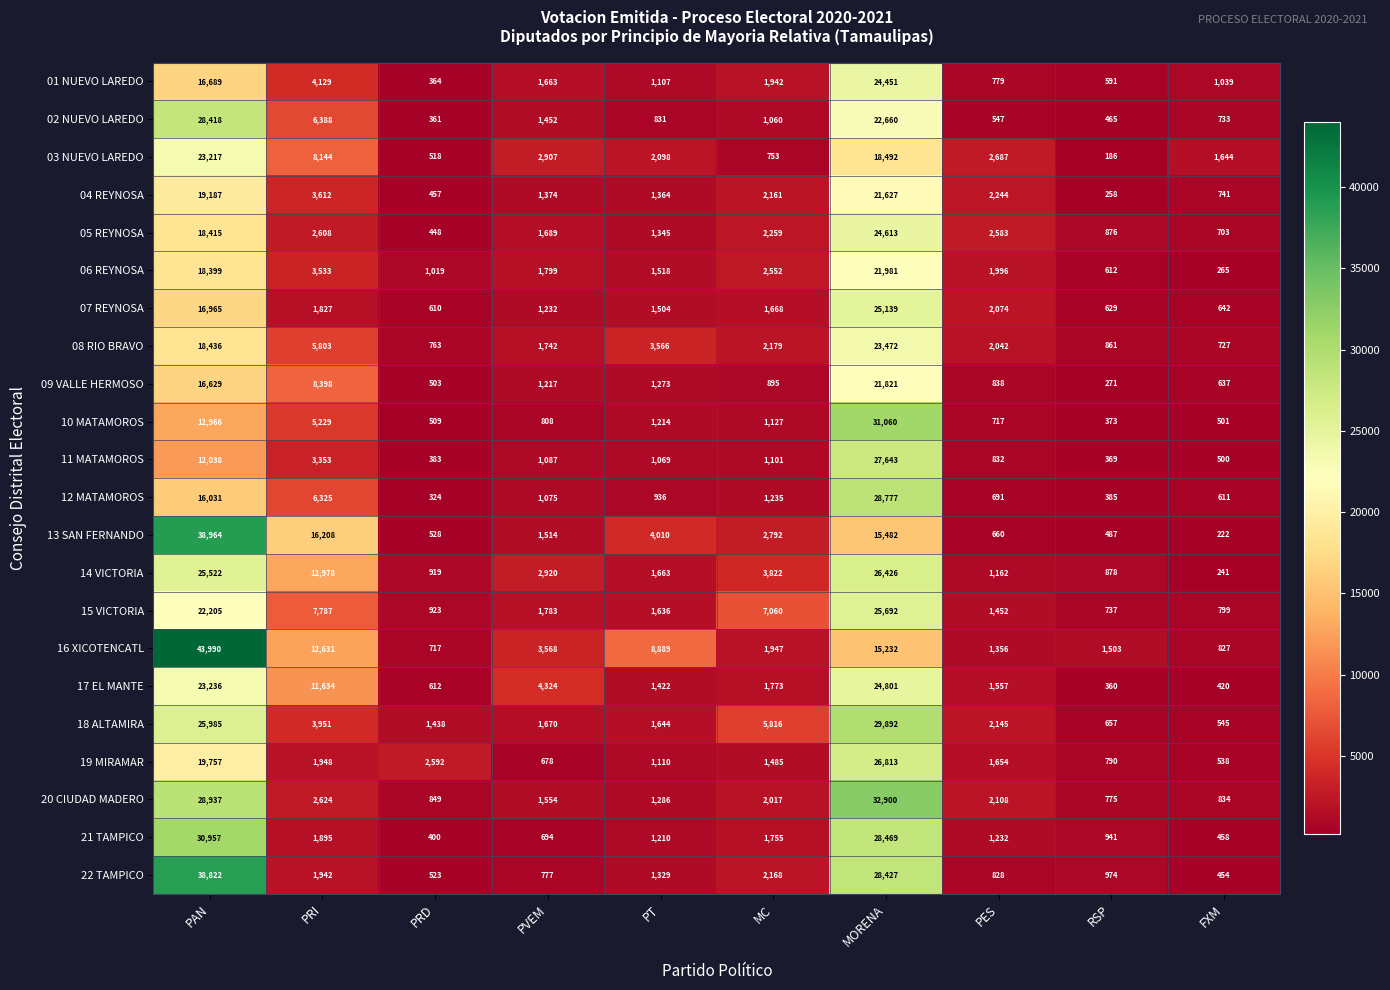

At PES, list the series in order from smallest to largest.

02 NUEVO LAREDO, 13 SAN FERNANDO, 12 MATAMOROS, 10 MATAMOROS, 01 NUEVO LAREDO, 22 TAMPICO, 11 MATAMOROS, 09 VALLE HERMOSO, 14 VICTORIA, 21 TAMPICO, 16 XICOTENCATL, 15 VICTORIA, 17 EL MANTE, 19 MIRAMAR, 06 REYNOSA, 08 RIO BRAVO, 07 REYNOSA, 20 CIUDAD MADERO, 18 ALTAMIRA, 04 REYNOSA, 05 REYNOSA, 03 NUEVO LAREDO